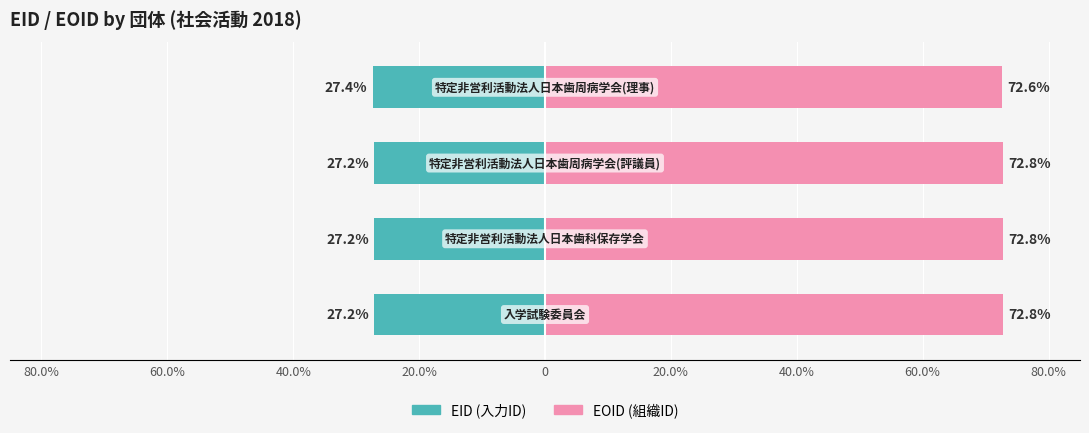

Rank the series by their maximum value, from highest to lowest.

EOID, EID